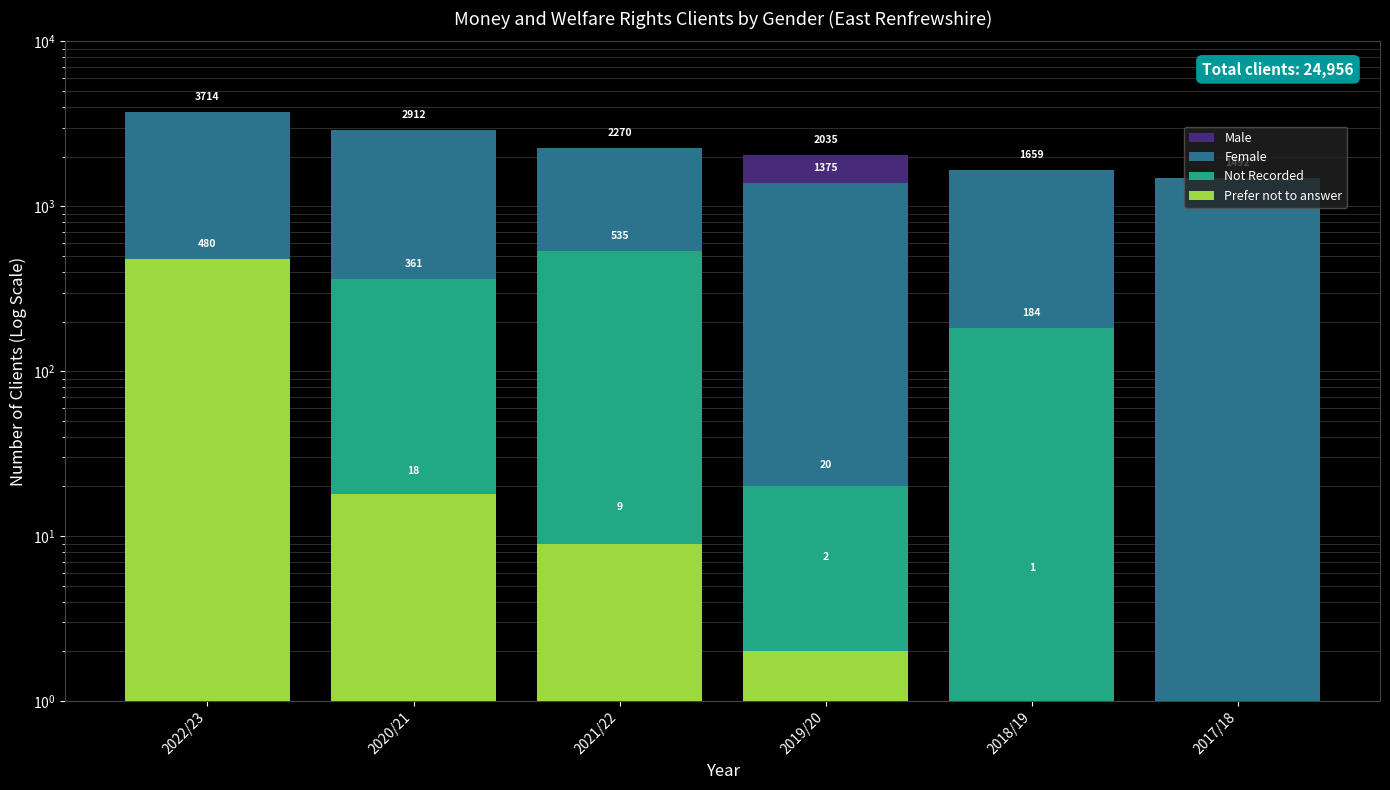

The Not Recorded series shows 86 at 2018/19. True or false?

False